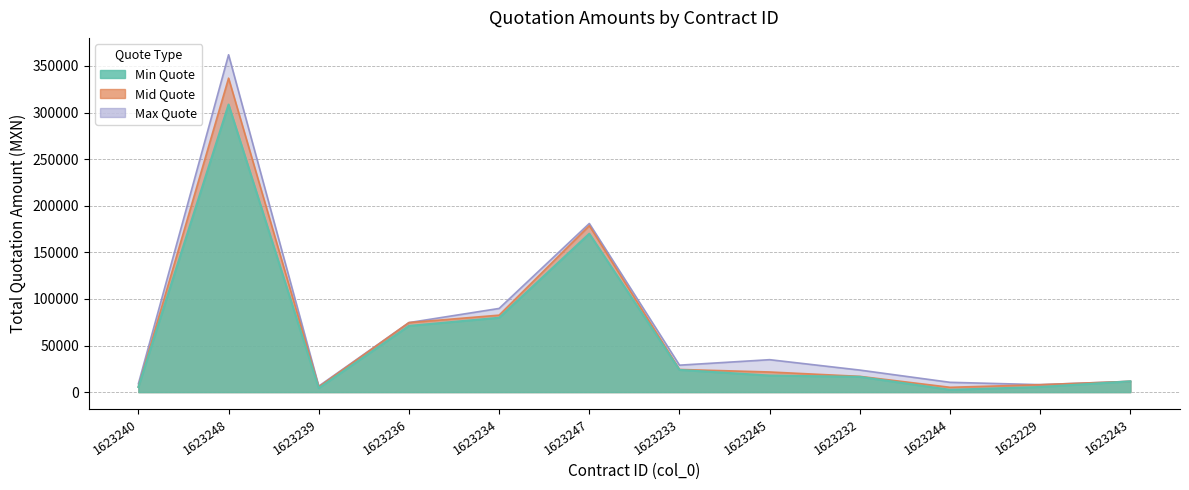

Between 1623240 and 1623244, which series saw the biggest shift?

Min Quote